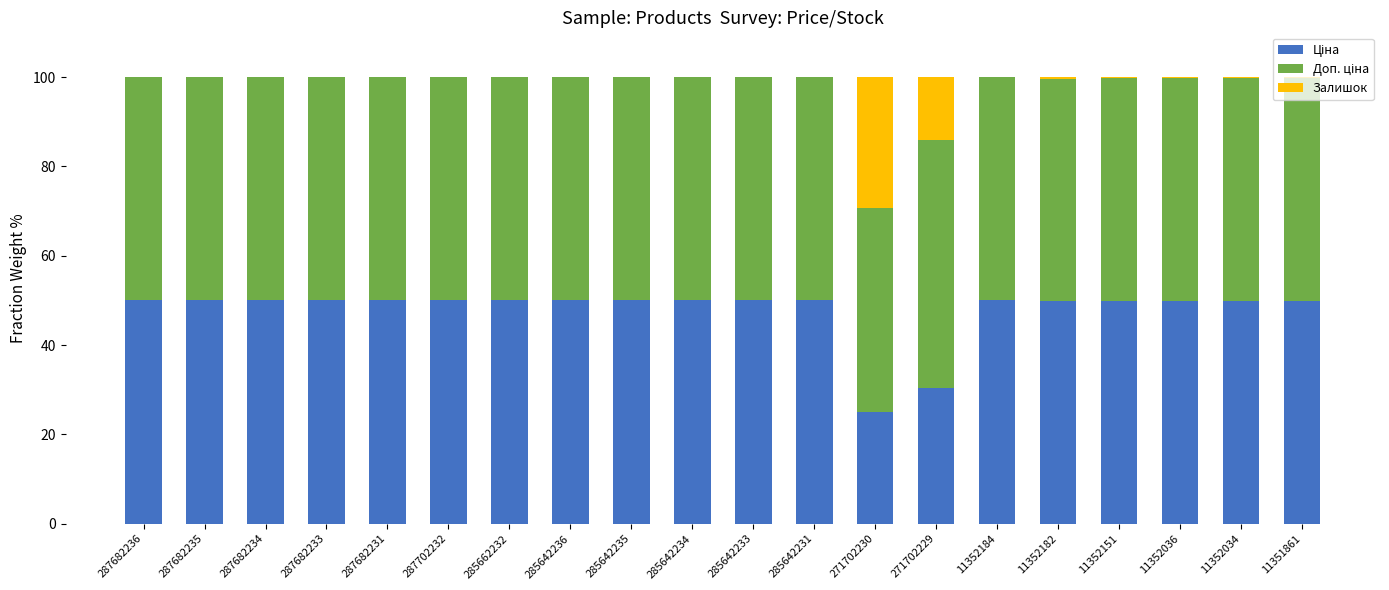

Read the Доп. ціна value at 285642234.

50.0